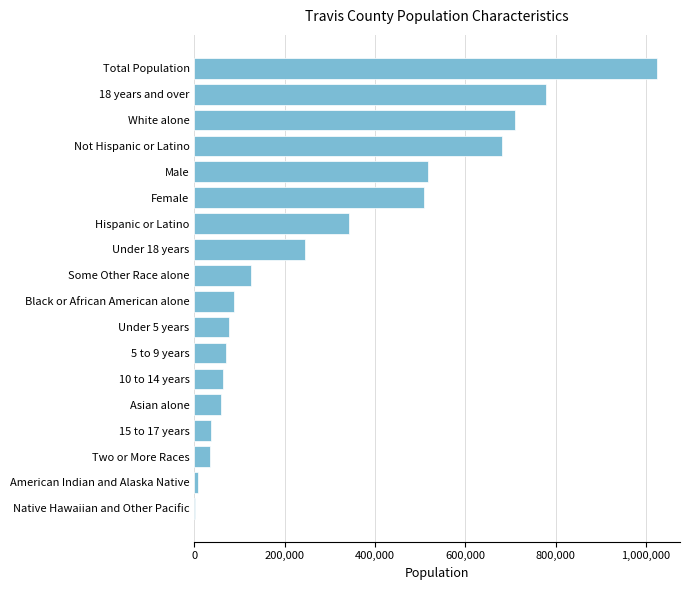

Between Asian alone and Female, which is larger?

Female